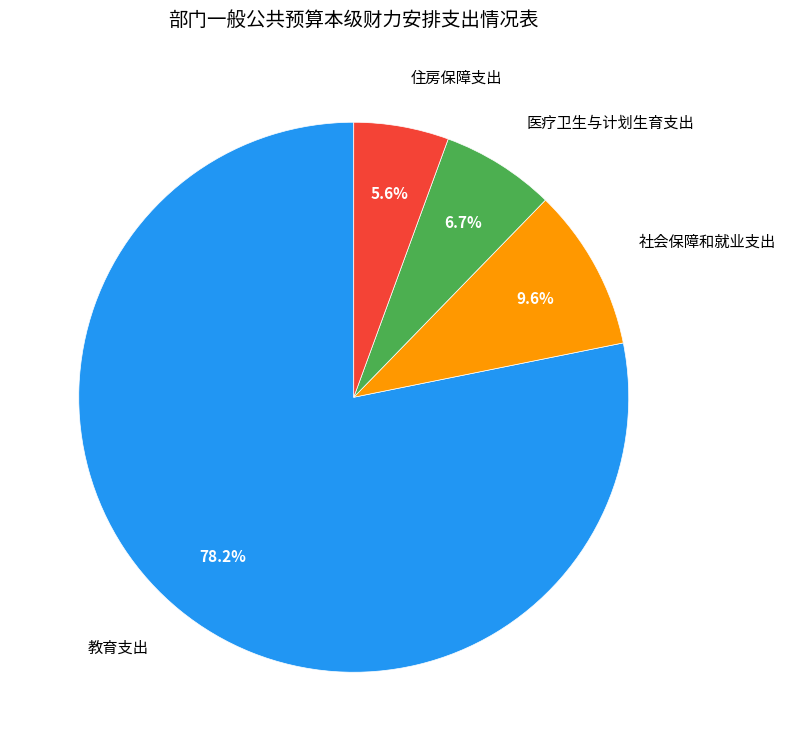

What is the total percentage of 社会保障和就业支出 and 医疗卫生与计划生育支出?

16.3%